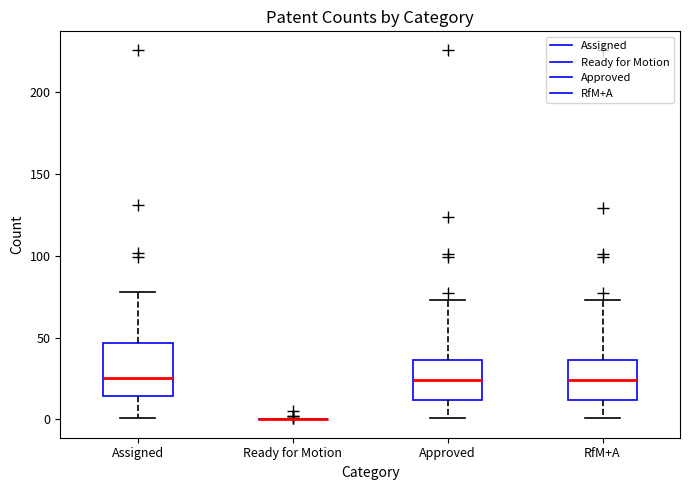

Comparing the boxes themselves (not the whiskers), which one is the tallest?

Assigned